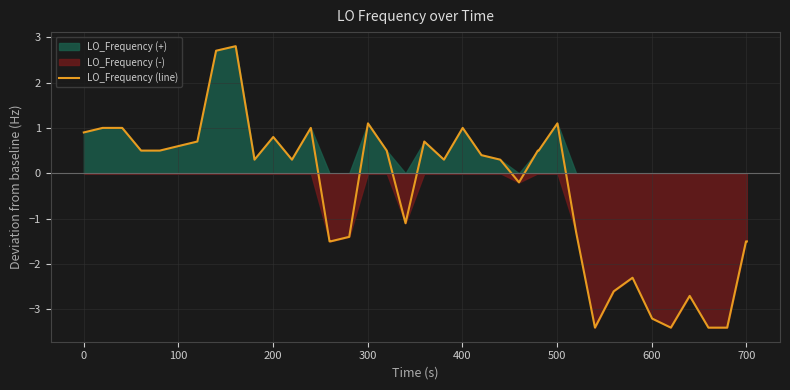

What is the minimum value for LO_Frequency (line)?

-3.4